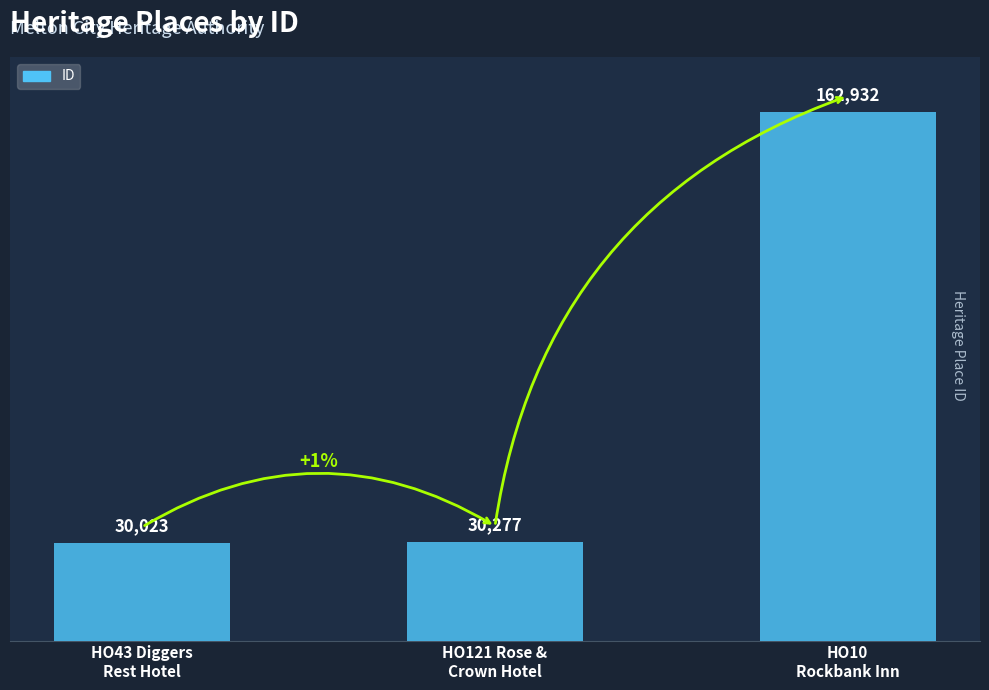

What is the label of the 2nd bar from the right?

HO121 Rose &
Crown Hotel